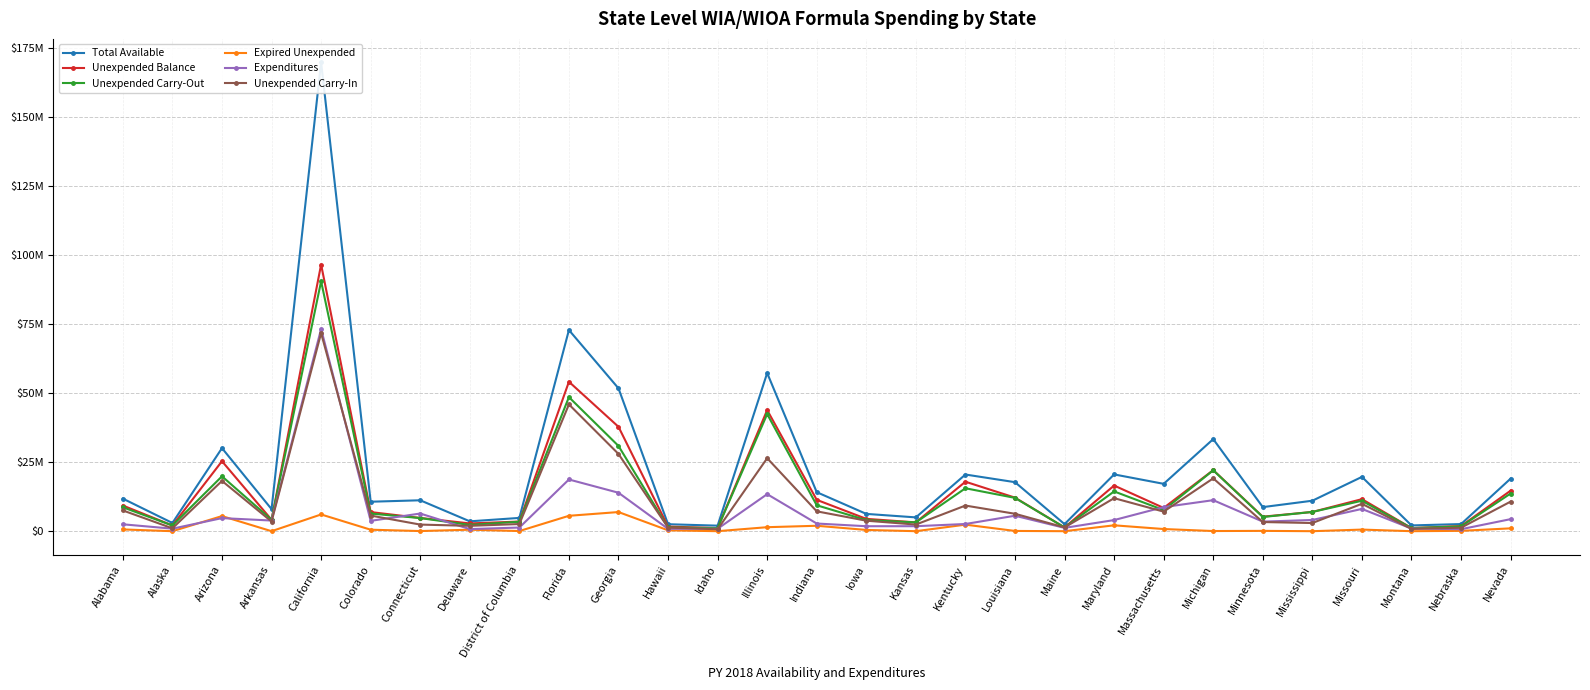

True or false: Total Available and Expenditures intersect in this chart.

False